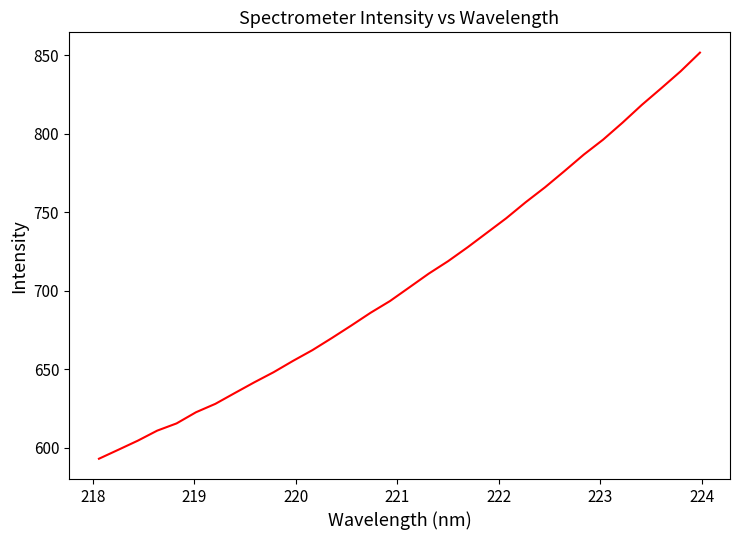

What is the maximum value shown in the chart?

851.5